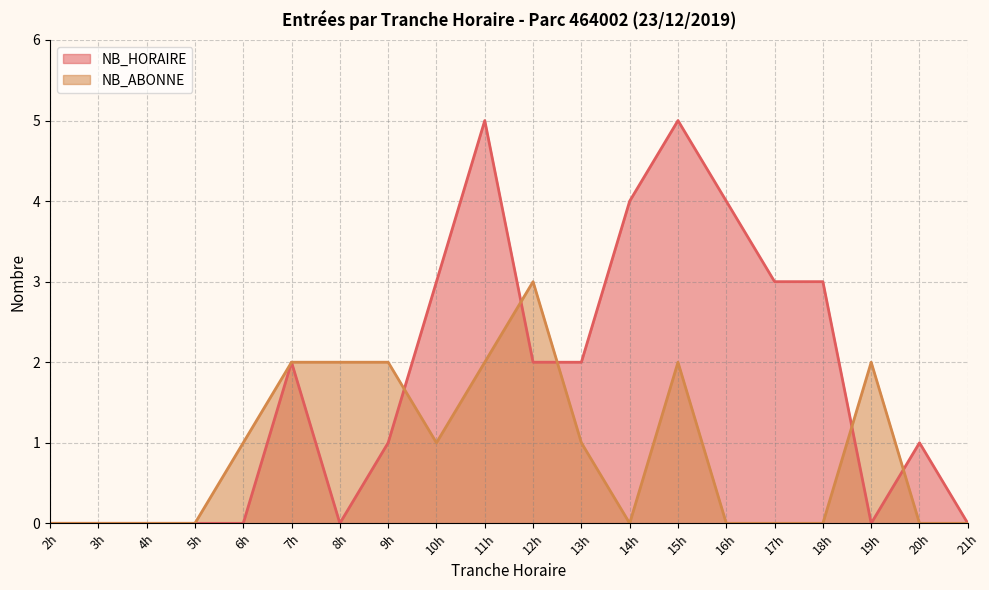

What are all the series names shown in the legend?

NB_HORAIRE, NB_ABONNE